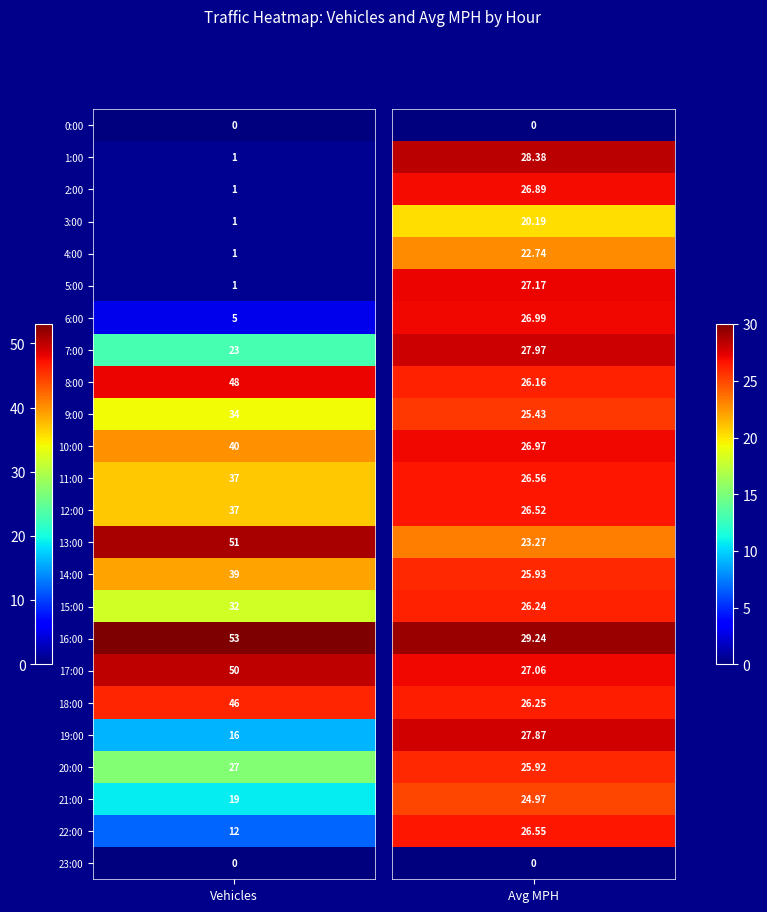

Which has a higher value, 1 or 0?

1